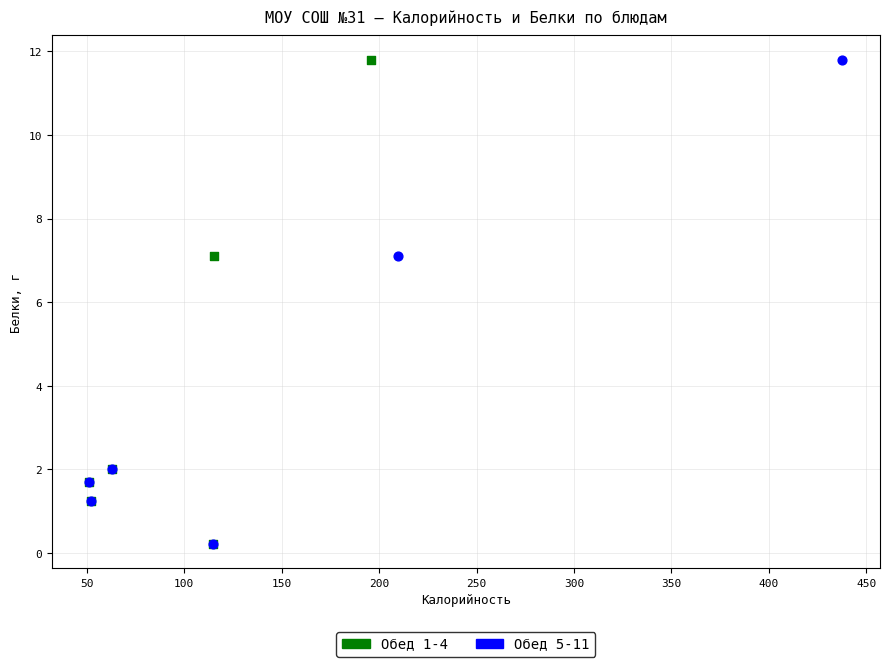

What are all the series names shown in the legend?

Обед 1-4, Обед 5-11